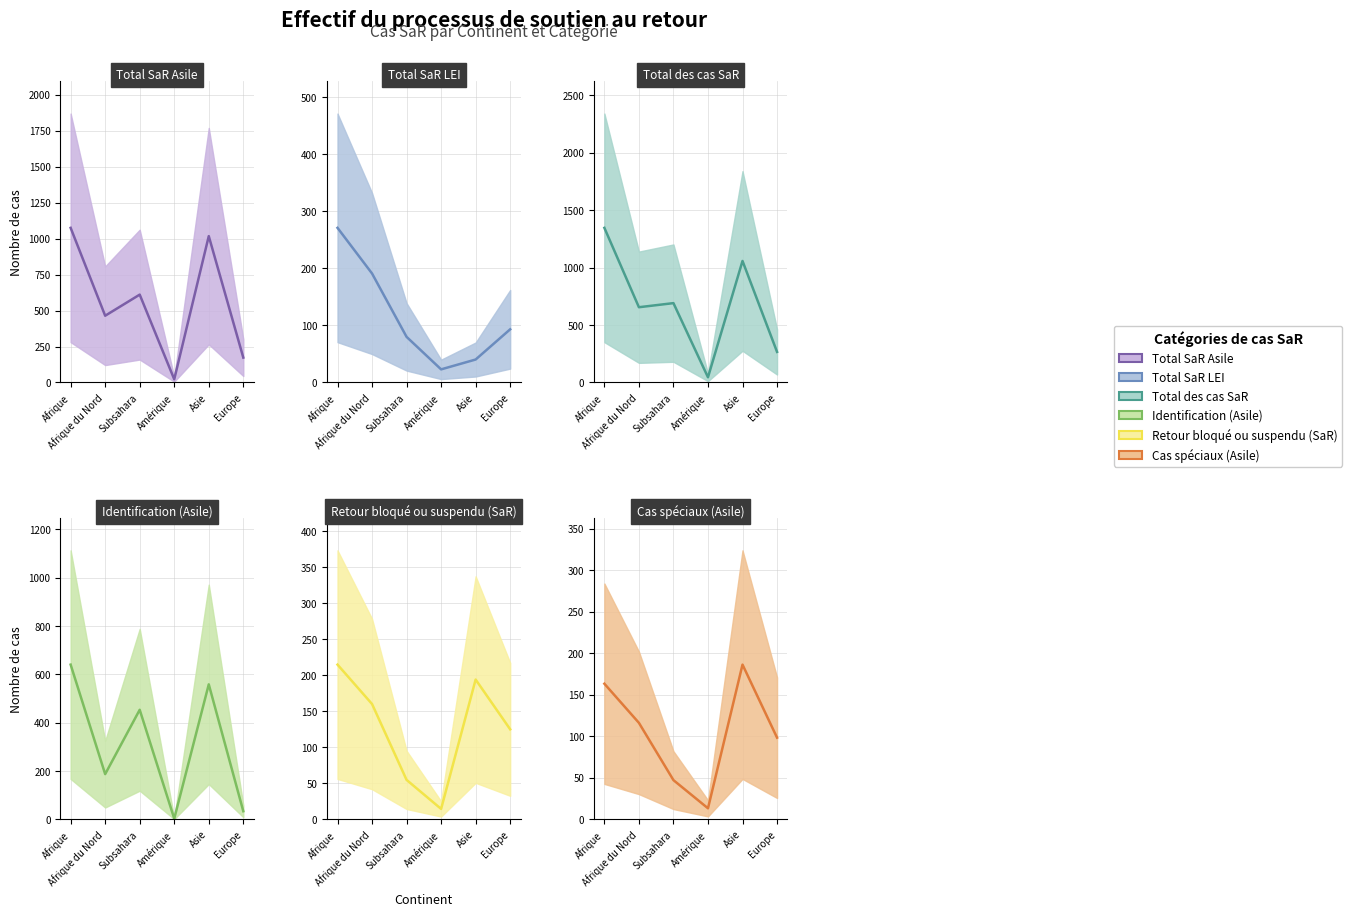

The Retour bloqué ou suspendu (SaR) series shows 193.8 at Asie. True or false?

True